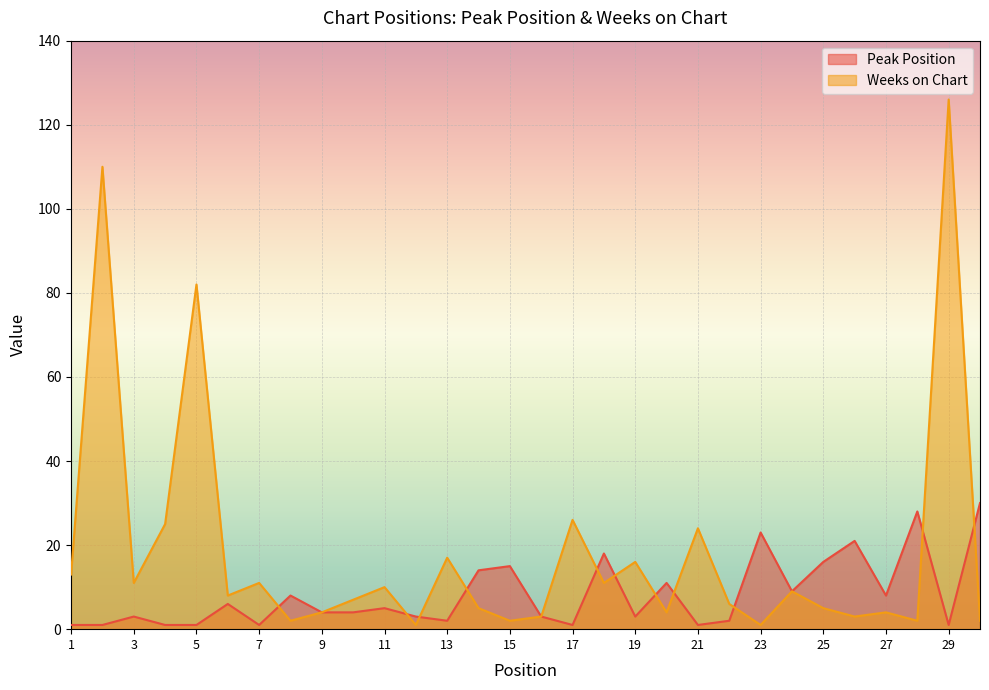

Which label corresponds to the smallest value in the chart?

1